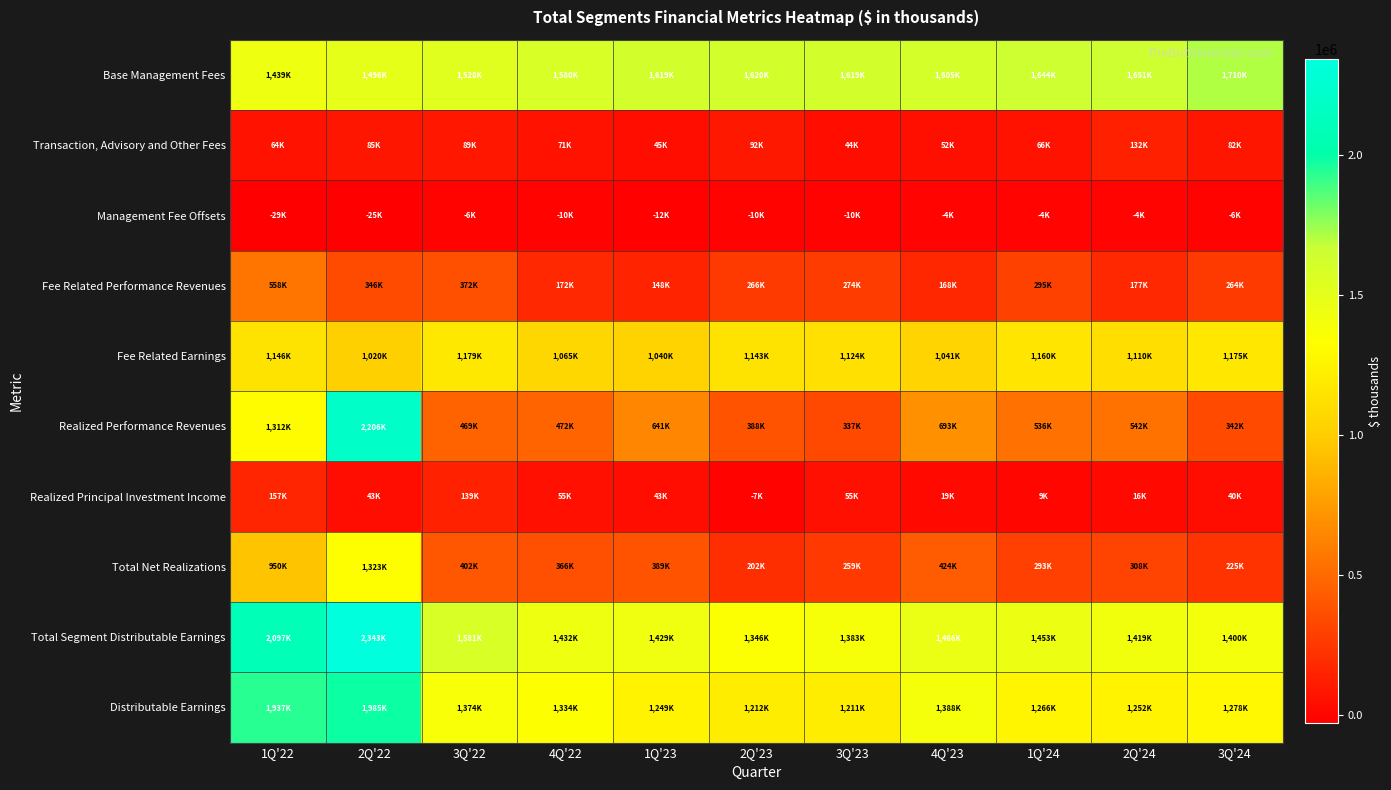

Reading right to left, what are all the values shown in this chart?

Base Management Fees: 3Q'24=1710941	2Q'24=1651566	1Q'24=1644730	4Q'23=1605948	3Q'23=1619743	2Q'23=1620609	1Q'23=1619547	4Q'22=1580452	3Q'22=1528561	2Q'22=1496876	1Q'22=1439149
Transaction, Advisory and Other Fees: 3Q'24=82506	2Q'24=132536	1Q'24=66938	4Q'23=52836	3Q'23=44611	2Q'23=92735	1Q'23=45710	4Q'22=71151	3Q'22=89865	2Q'22=85092	1Q'22=64009
Management Fee Offsets: 3Q'24=-6713	2Q'24=-4164	1Q'24=-4097	4Q'23=-4953	3Q'23=-10514	2Q'23=-10158	1Q'23=-12870	4Q'22=-10512	3Q'22=-6856	2Q'22=-25051	1Q'22=-29790
Fee Related Performance Revenues: 3Q'24=264101	2Q'24=177067	1Q'24=295501	4Q'23=168994	3Q'23=274551	2Q'23=266738	1Q'23=148244	4Q'22=172708	3Q'22=372131	2Q'22=346593	1Q'22=558065
Fee Related Earnings: 3Q'24=1175157	2Q'24=1110970	1Q'24=1160017	4Q'23=1041543	3Q'23=1124023	2Q'23=1143750	1Q'23=1040012	4Q'22=1065895	3Q'22=1179299	2Q'22=1020587	1Q'22=1146864
Realized Performance Revenues: 3Q'24=342669	2Q'24=542889	1Q'24=536393	4Q'23=693213	3Q'23=337940	2Q'23=388423	1Q'23=641526	4Q'22=472745	3Q'22=469009	2Q'22=2206774	1Q'22=1312810
Realized Principal Investment Income: 3Q'24=40403	2Q'24=16572	1Q'24=9938	4Q'23=19202	3Q'23=55500	2Q'23=-7461	1Q'23=43691	4Q'22=55887	3Q'22=139765	2Q'22=43509	1Q'22=157095
Total Net Realizations: 3Q'24=225502	2Q'24=308404	1Q'24=293307	4Q'23=424787	3Q'23=259445	2Q'23=202592	1Q'23=389193	4Q'22=366853	3Q'22=402550	2Q'22=1323309	1Q'22=950785
Total Segment Distributable Earnings: 3Q'24=1400659	2Q'24=1419374	1Q'24=1453324	4Q'23=1466330	3Q'23=1383468	2Q'23=1346342	1Q'23=1429205	4Q'22=1432748	3Q'22=1581849	2Q'22=2343896	1Q'22=2097649
Distributable Earnings: 3Q'24=1278650	2Q'24=1252221	1Q'24=1266378	4Q'23=1388180	3Q'23=1211611	2Q'23=1212072	1Q'23=1249092	4Q'22=1334206	3Q'22=1374869	2Q'22=1985825	1Q'22=1937880